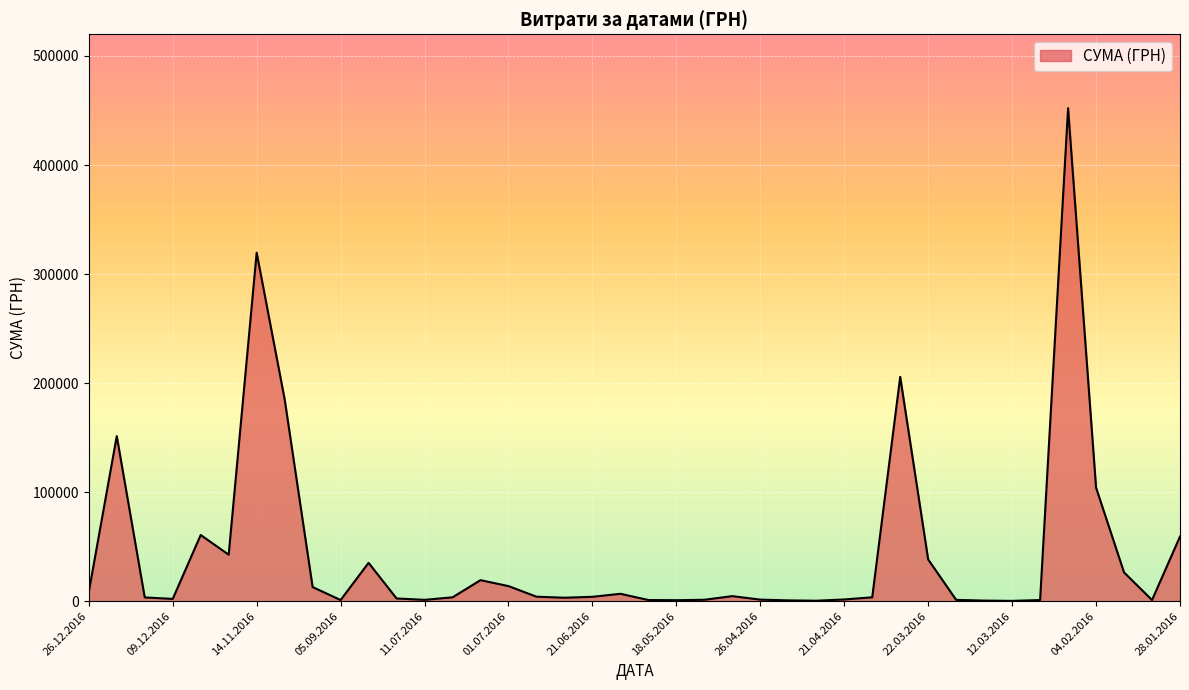

What is the greatest value displayed?

452100.0